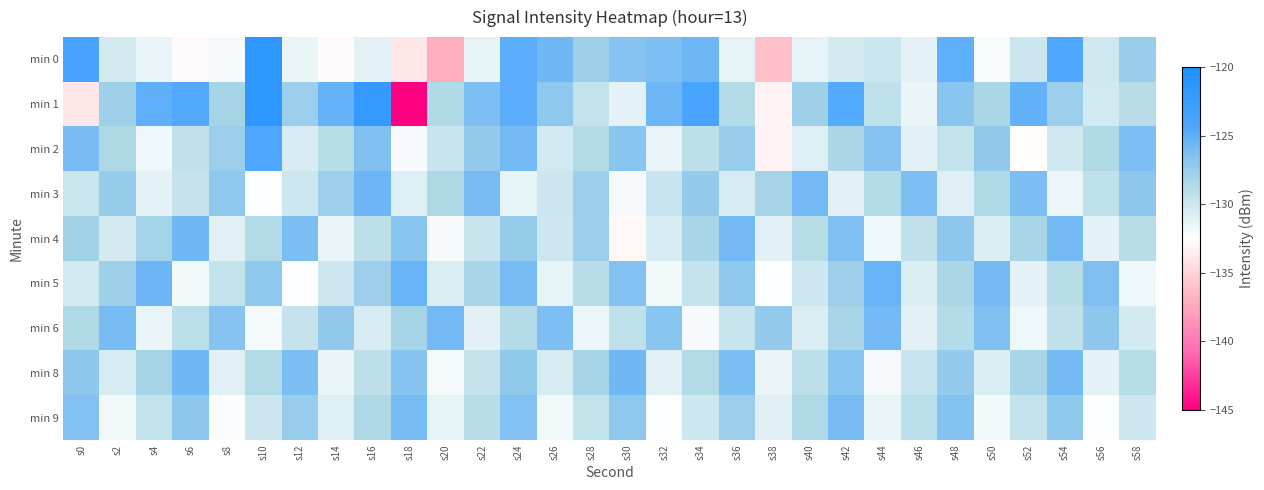

Count the number of categories in the chart.

30